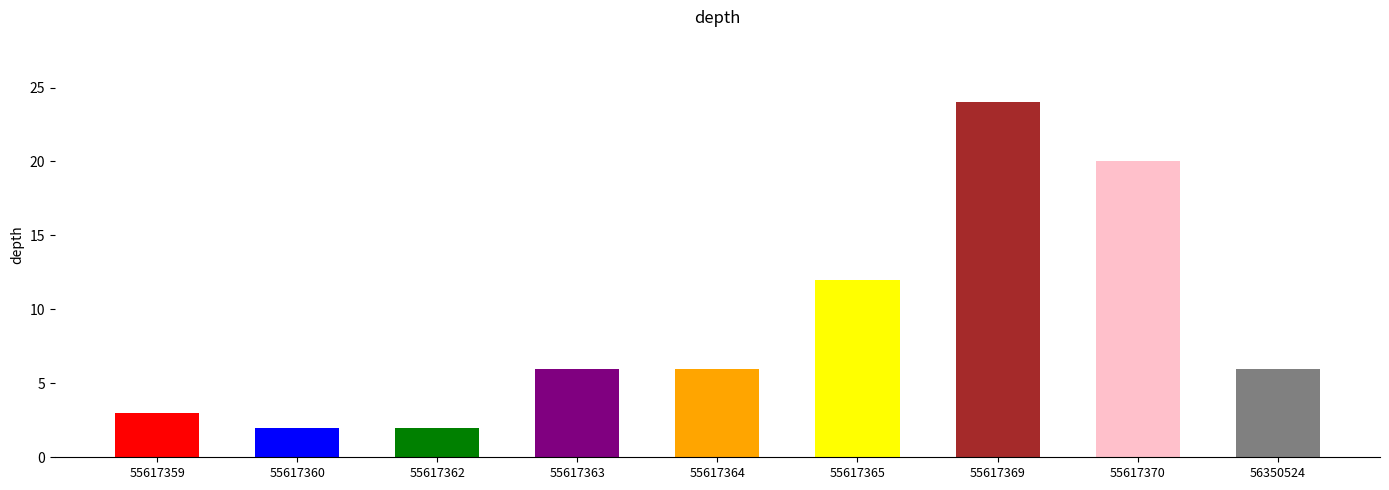

Reading right to left, transcribe all the data shown in this chart.

6	20	24	12	6	6	2	2	3